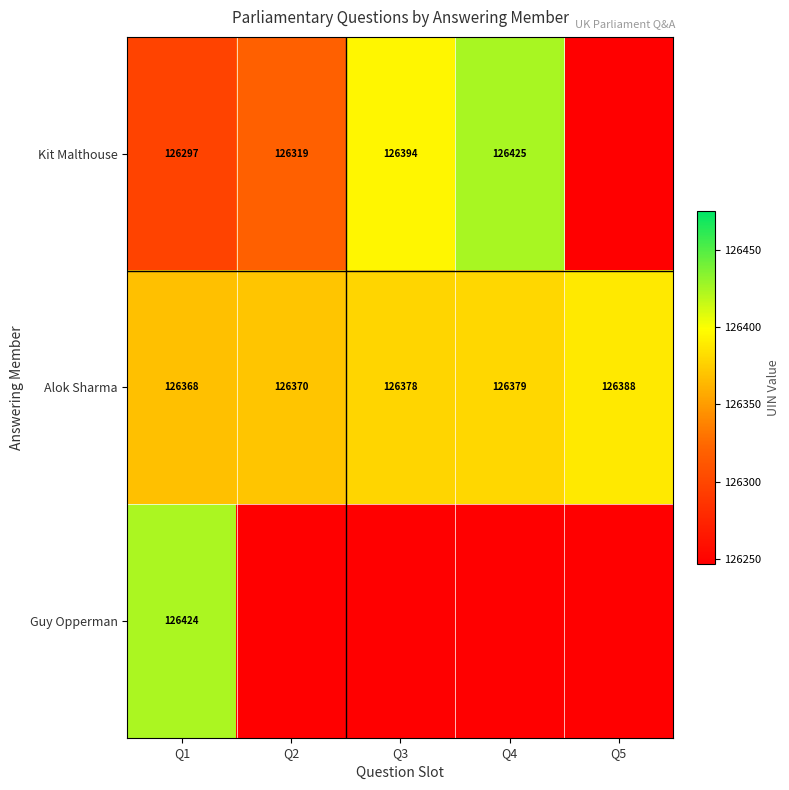

How many series are shown in this chart?

3